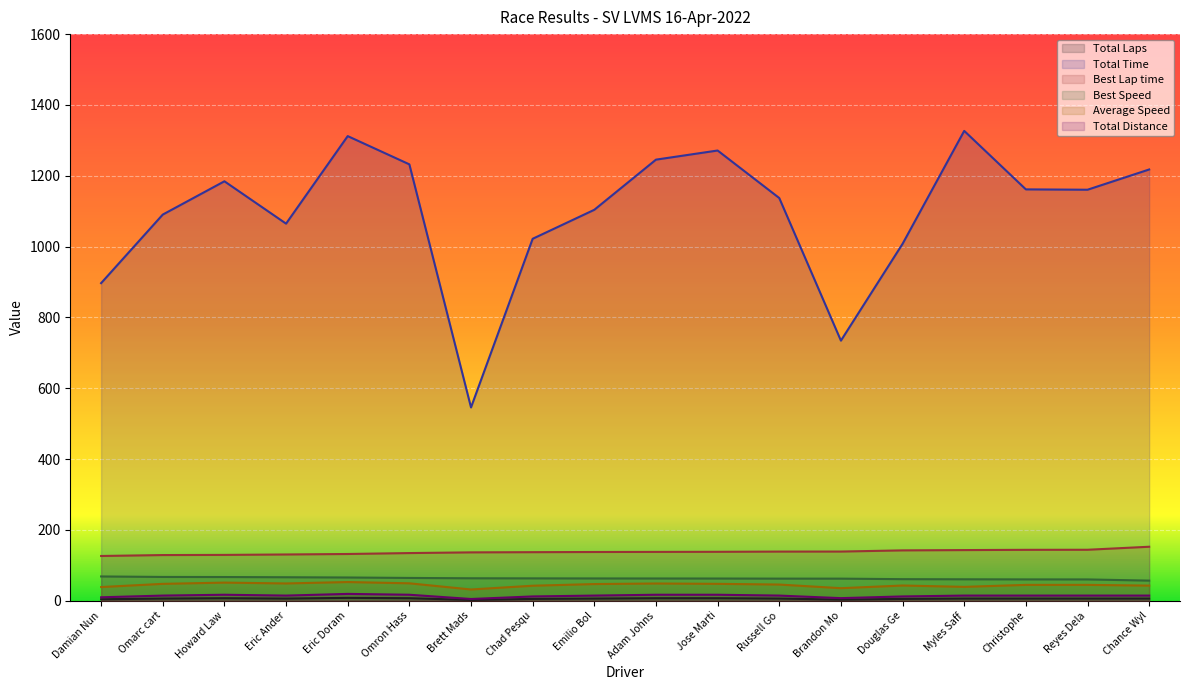

True or false: Best Speed and Average Speed cross at least once.

False